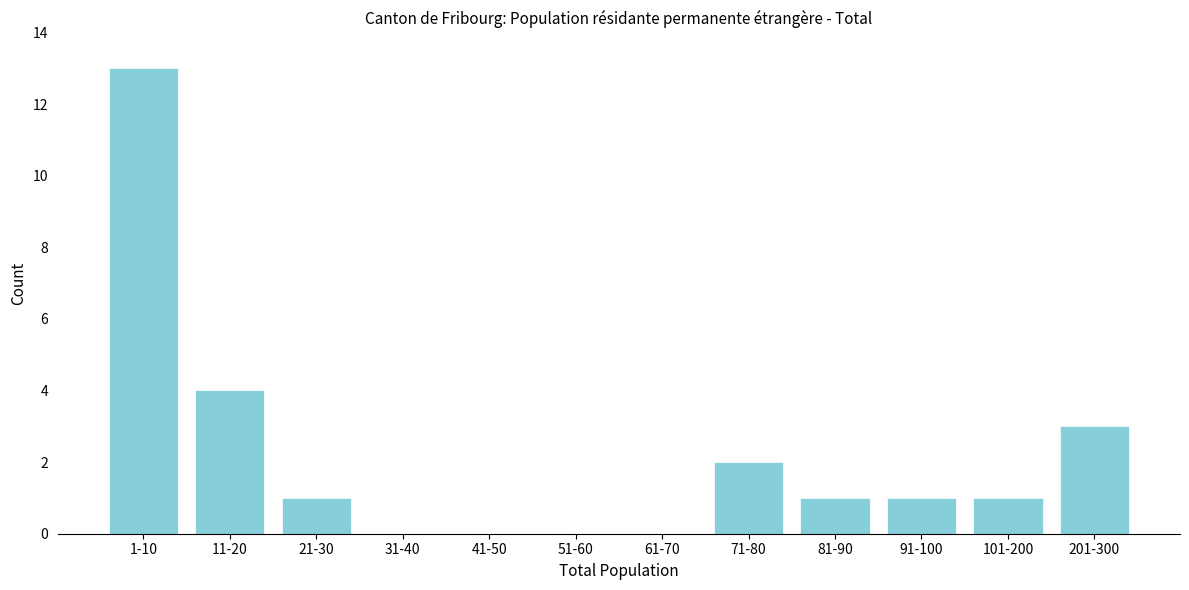

Reading left to right, what are all the values shown in this chart?

1-10=13	11-20=4	21-30=1	31-40=0	41-50=0	51-60=0	61-70=0	71-80=2	81-90=1	91-100=1	101-200=1	201-300=3